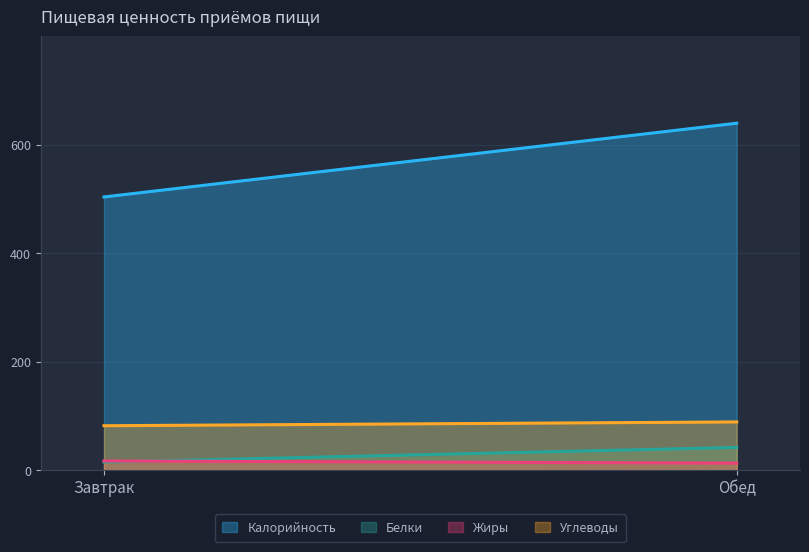

What is the average value of the Белки series?

28